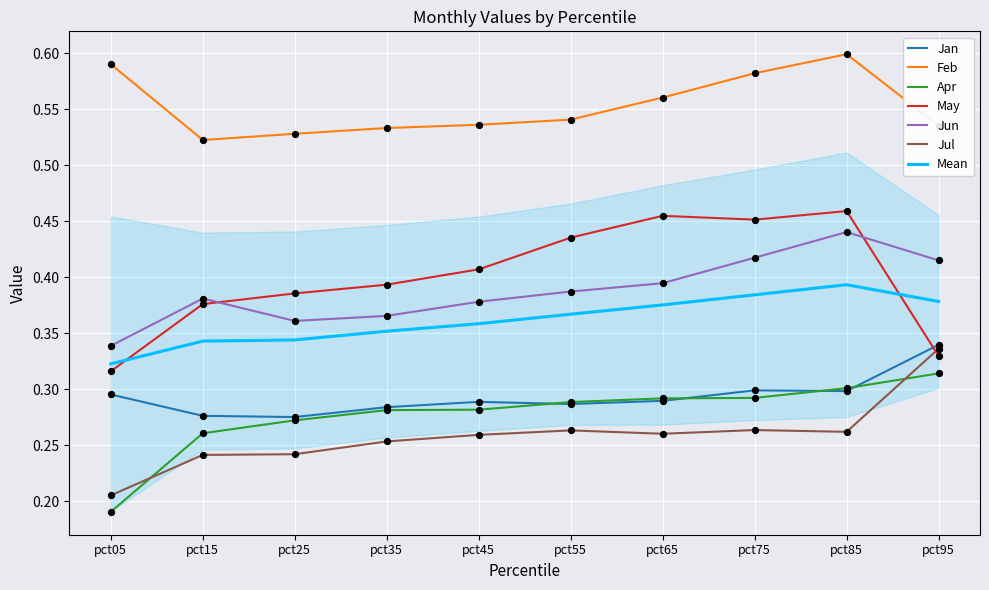

Which series reaches the minimum Y coordinate?

Apr